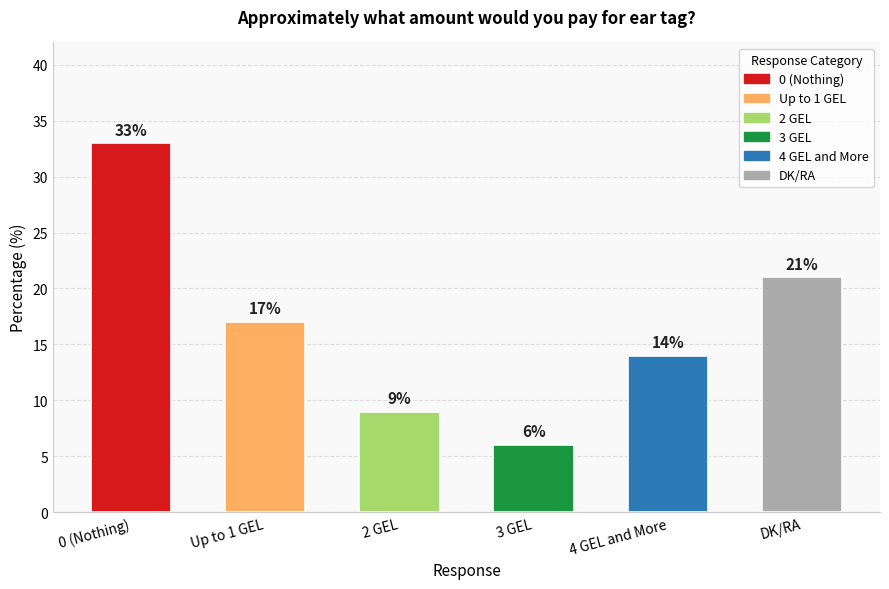

Reading right to left, extract all data points from this chart.

DK/RA=21	4 GEL and More=14	3 GEL=6	2 GEL=9	Up to 1 GEL=17	0 (Nothing)=33